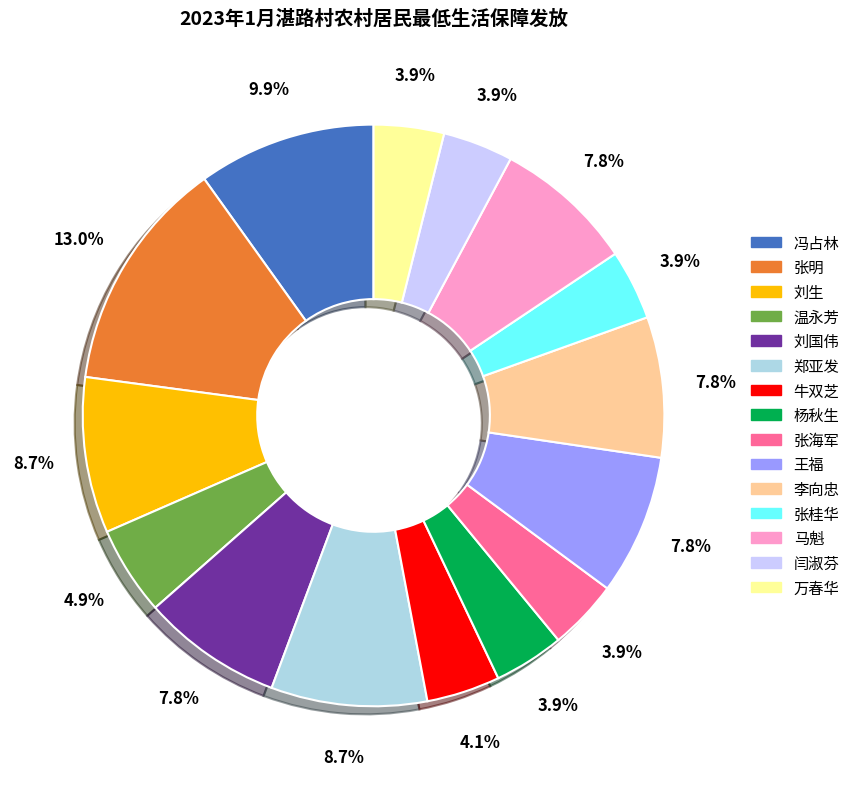

To the nearest percent, what percentage of the pie is 郑亚发?

9%